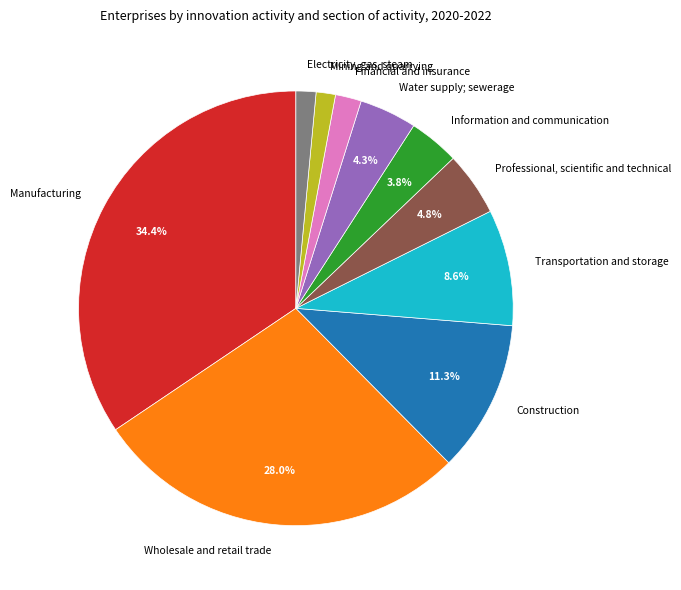

What is the largest slice in the pie chart?

Manufacturing